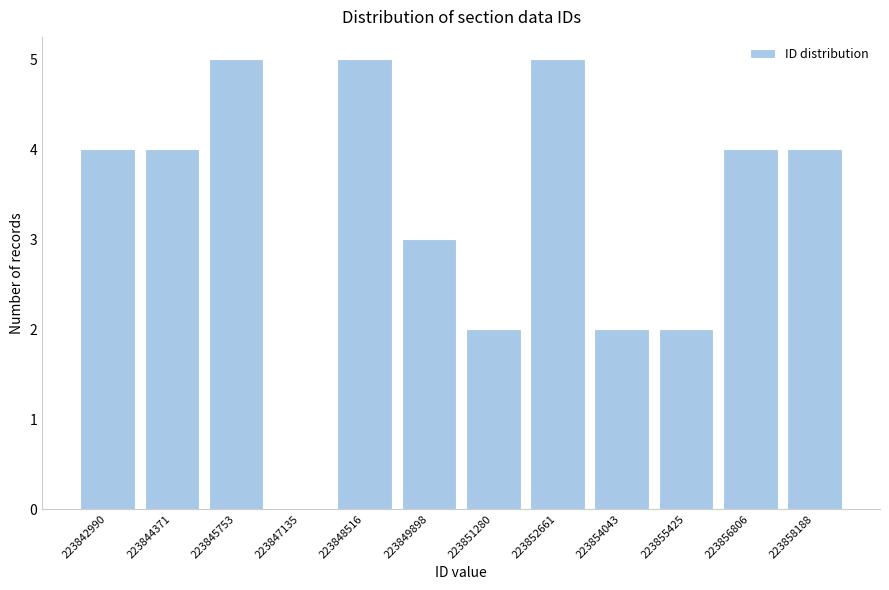

Reading right to left, transcribe all the data shown in this chart.

223858188=4	223856806=4	223855425=2	223854043=2	223852661=5	223851280=2	223849898=3	223848516=5	223847135=0	223845753=5	223844371=4	223842990=4